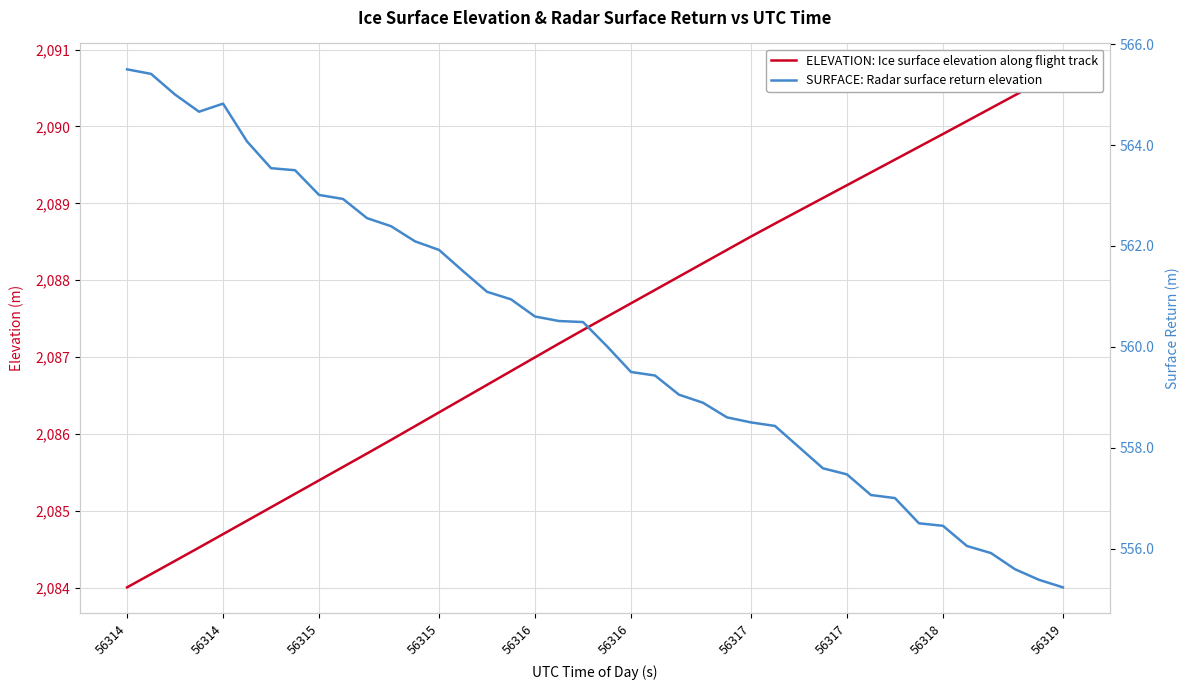

True or false: SURFACE: Radar surface return elevation has more than 1 interior local peaks.

False